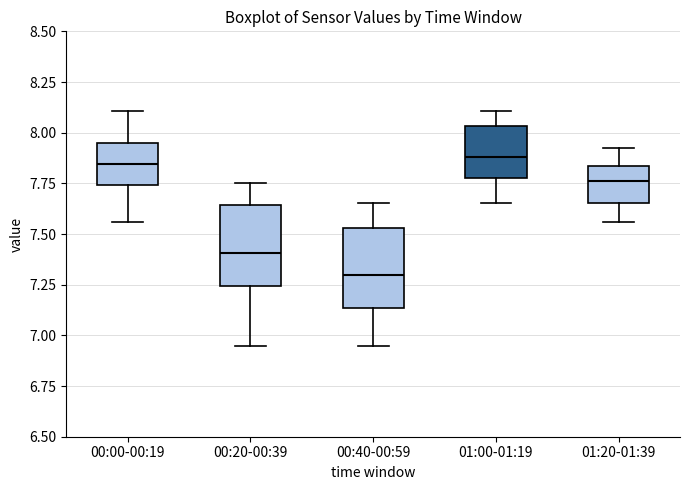

Which box's median line is the lowest?

00:40-00:59